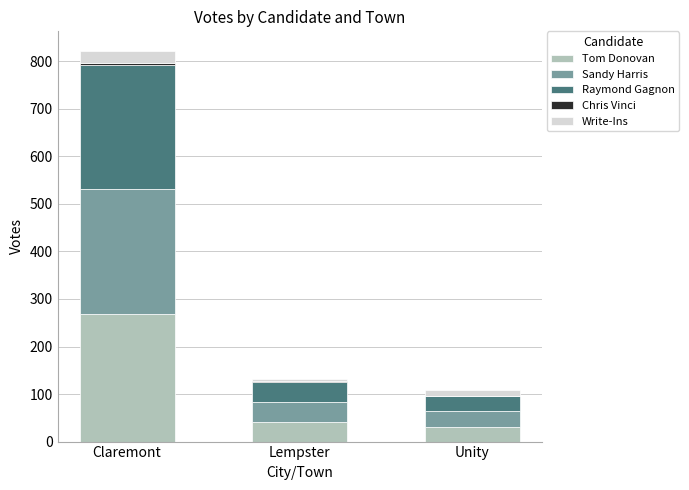

Does the chart contain stacked bars?

Yes